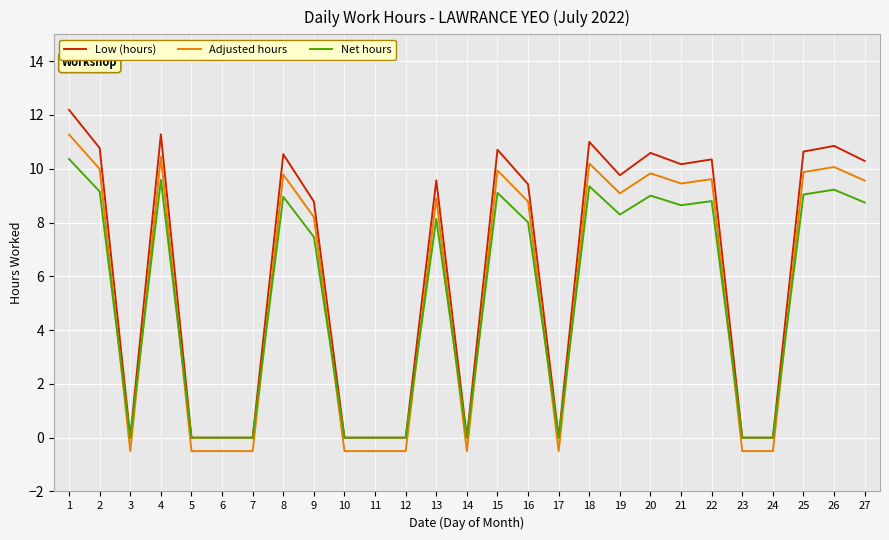

Is it true that Low (hours) equals 0.0 at 6?

True